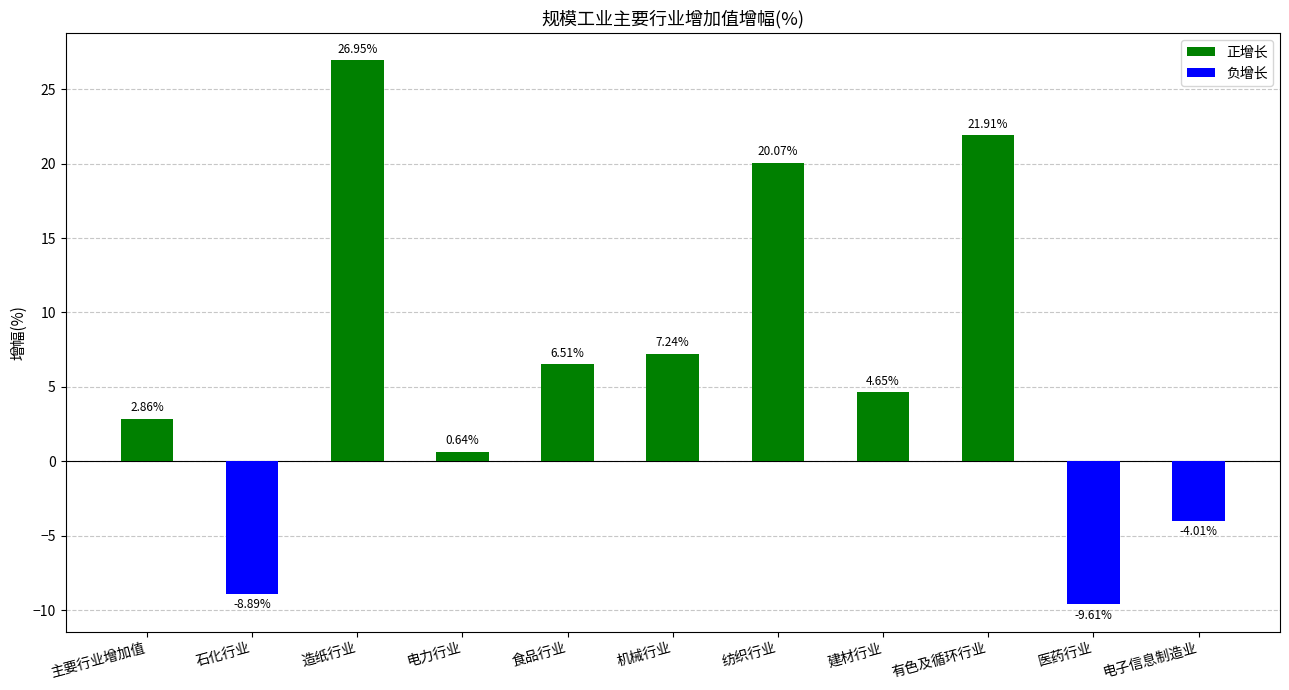

True or false: the data shows 28.6 at 纺织行业.

False